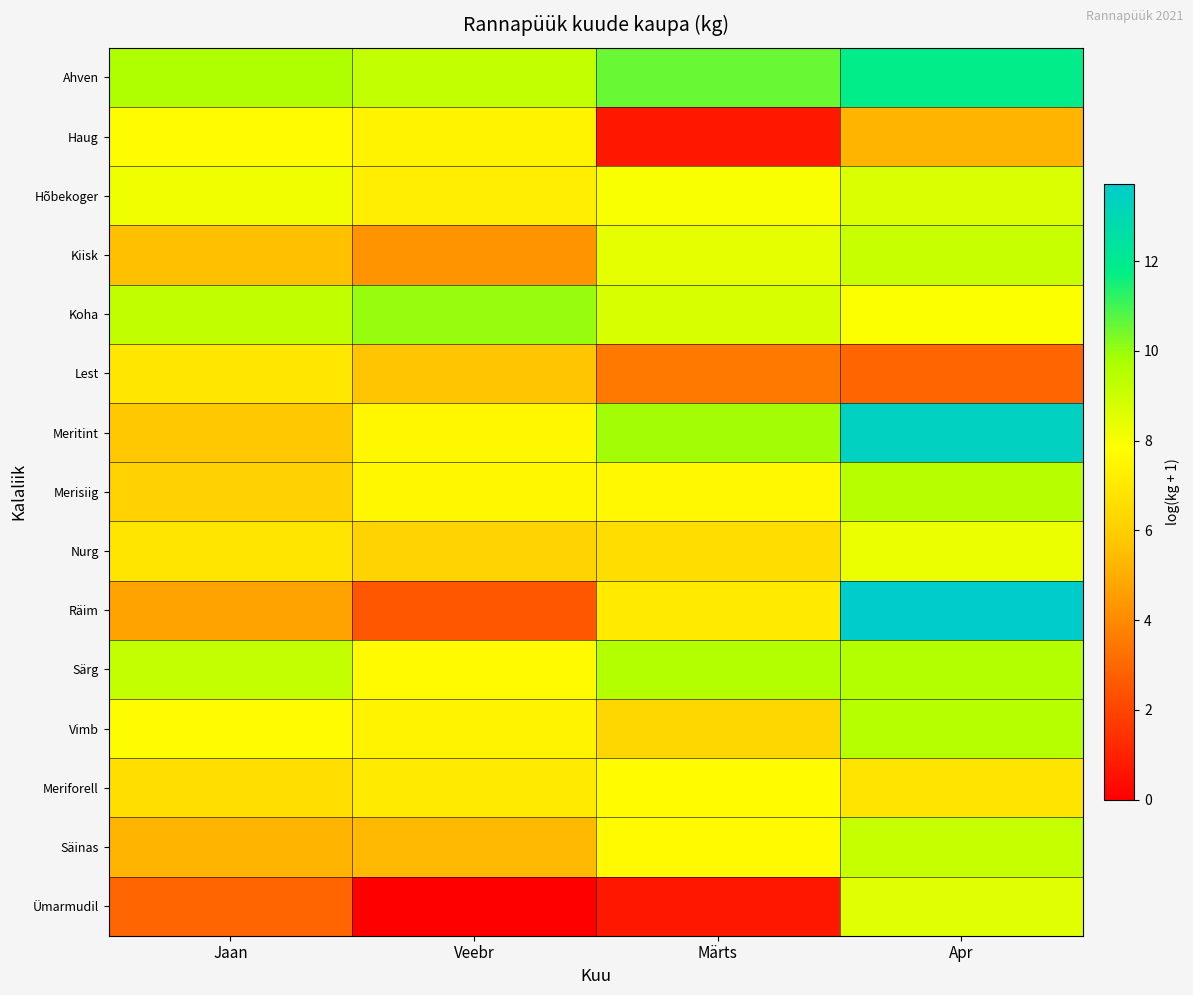

List the series in order of their peak value, highest first.

Räim, Meritint, Ahven, Koha, Särg, Vimb, Merisiig, Säinas, Kiisk, Hõbekoger, Ümarmudil, Nurg, Meriforell, Haug, Lest